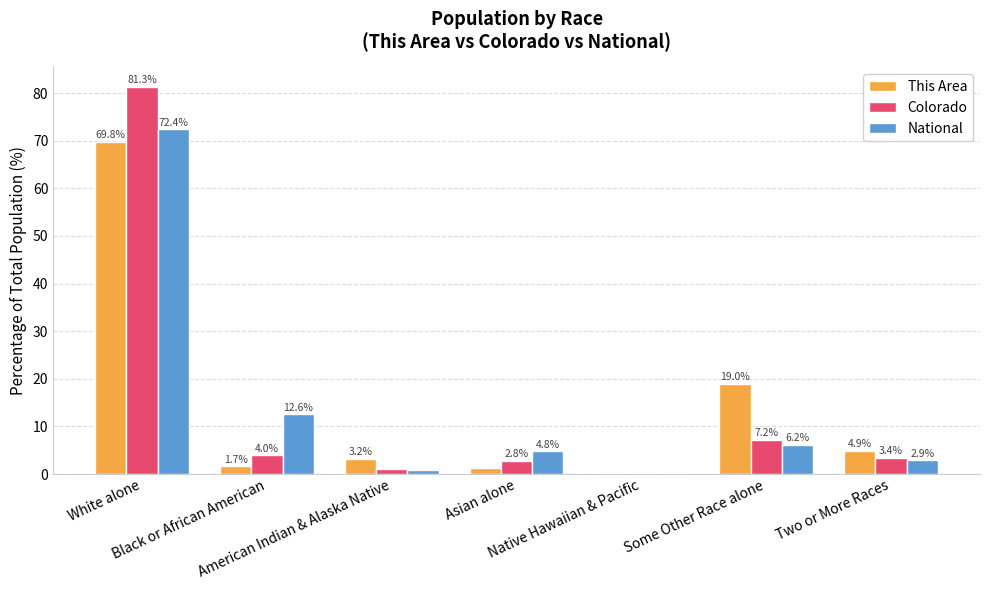

What is the maximum value for National?

72.4